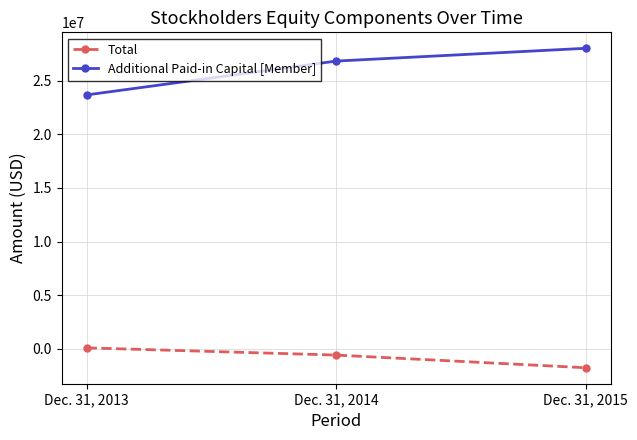

Reading left to right, list all the values displayed in this chart.

Total: Dec. 31, 2013=98705	Dec. 31, 2014=-574276	Dec. 31, 2015=-1754920
Additional Paid-in Capital [Member]: Dec. 31, 2013=23659588	Dec. 31, 2014=26812046	Dec. 31, 2015=28001694